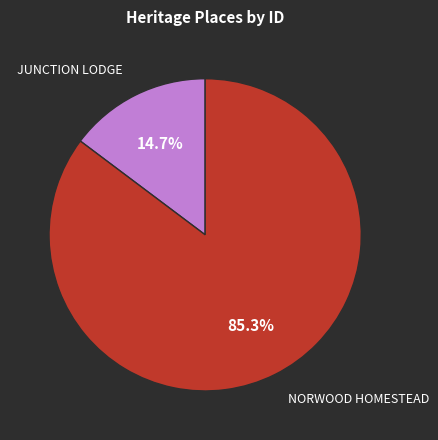

Combined, what portion of the pie is NORWOOD HOMESTEAD and JUNCTION LODGE?

100.0%